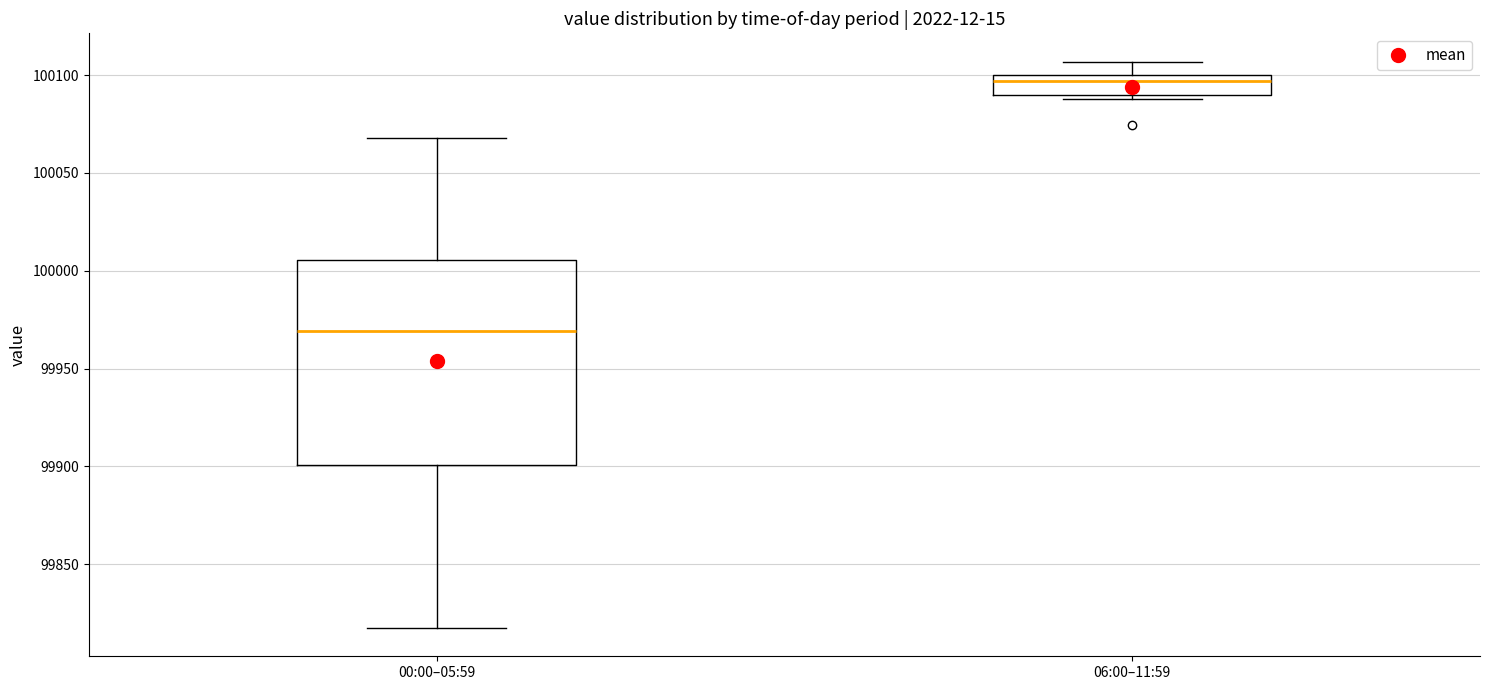

Which box's median line is the lowest?

00:00–05:59